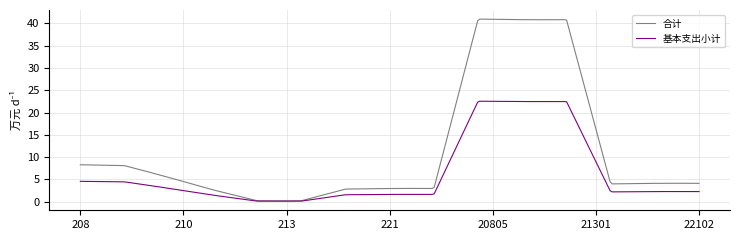

What is the difference between the maximum and minimum values in the 合计 series?

40.8